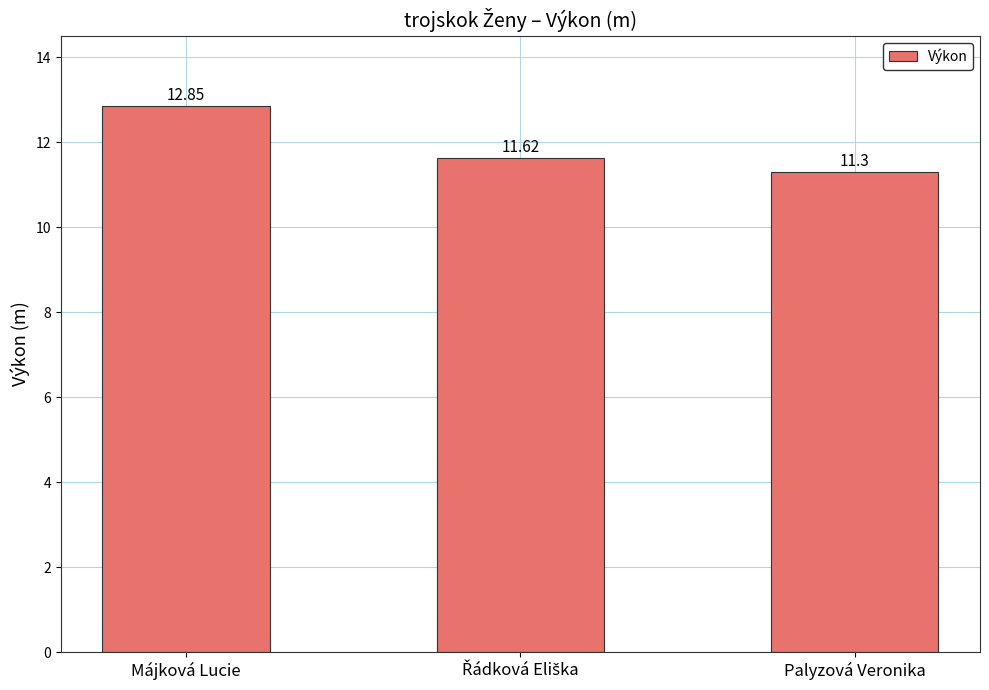

Count the values in the range 11 to 12.

2